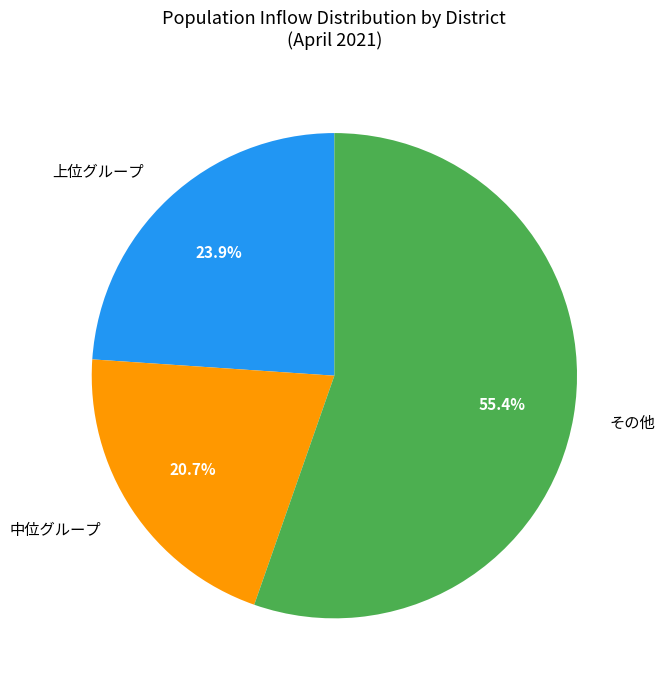

To the nearest percent, what is the difference between the largest and smallest slice percentages?

35%